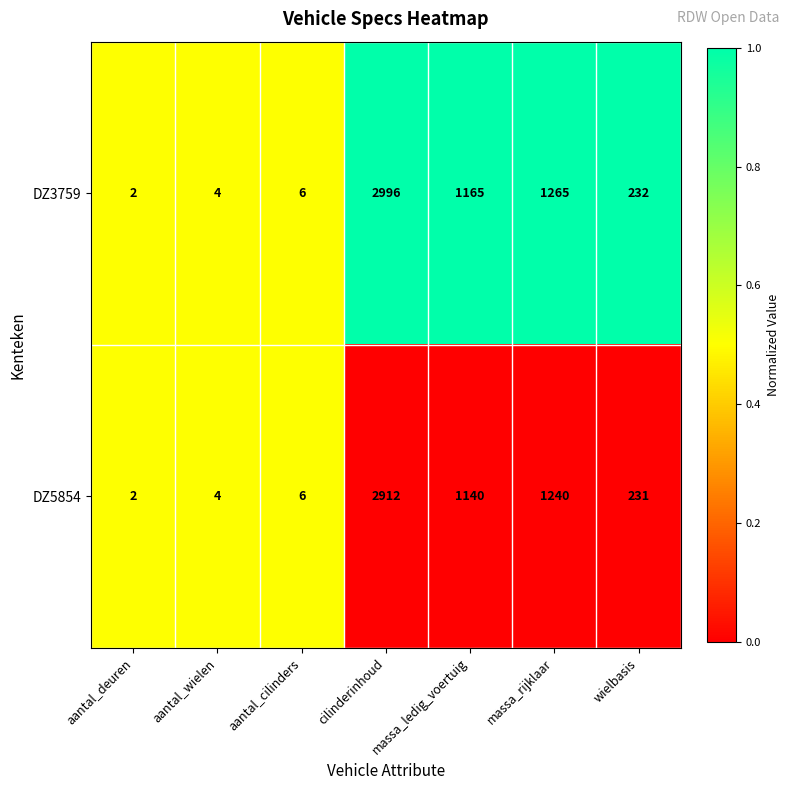

Which series has the largest range (max minus min)?

DZ3759